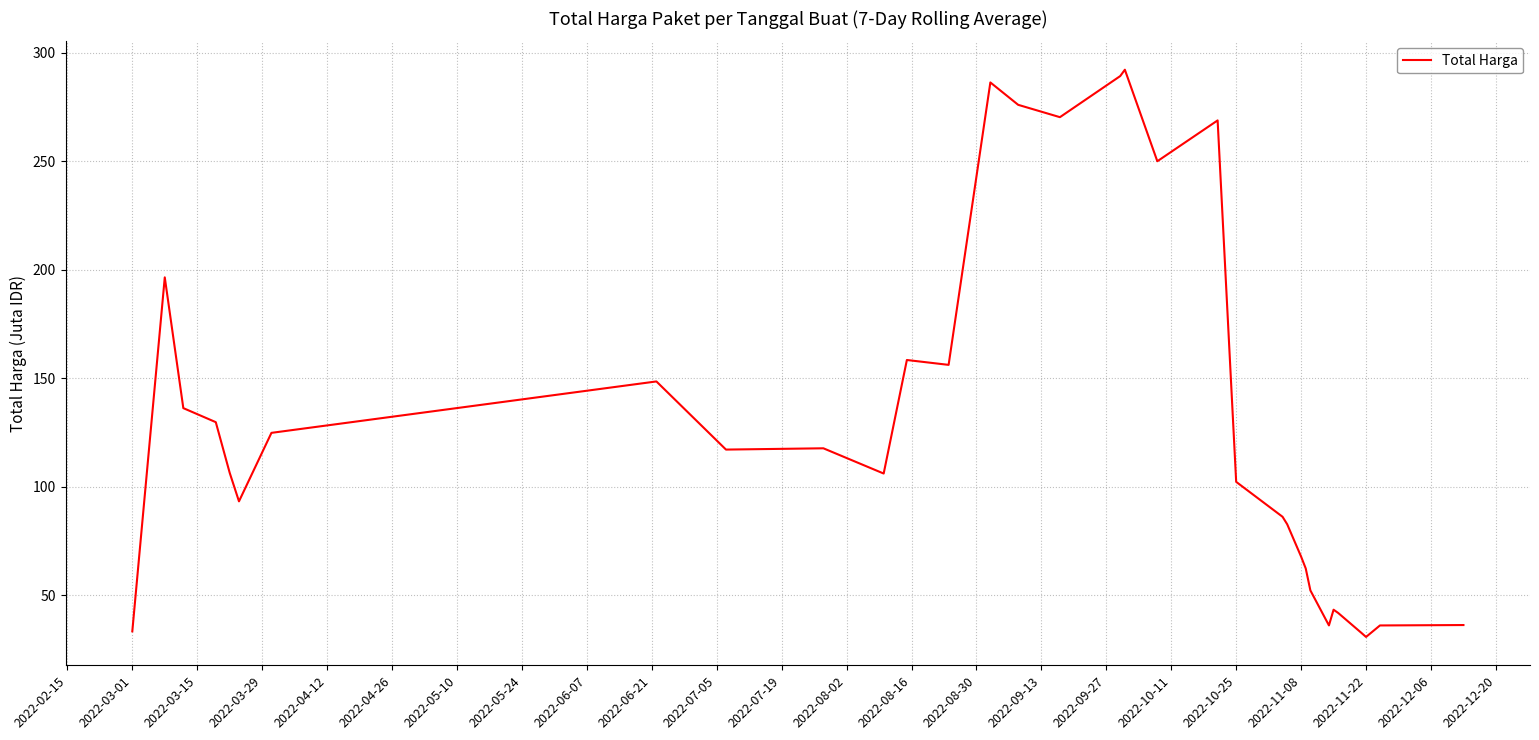

What is the greatest value displayed?

292.1